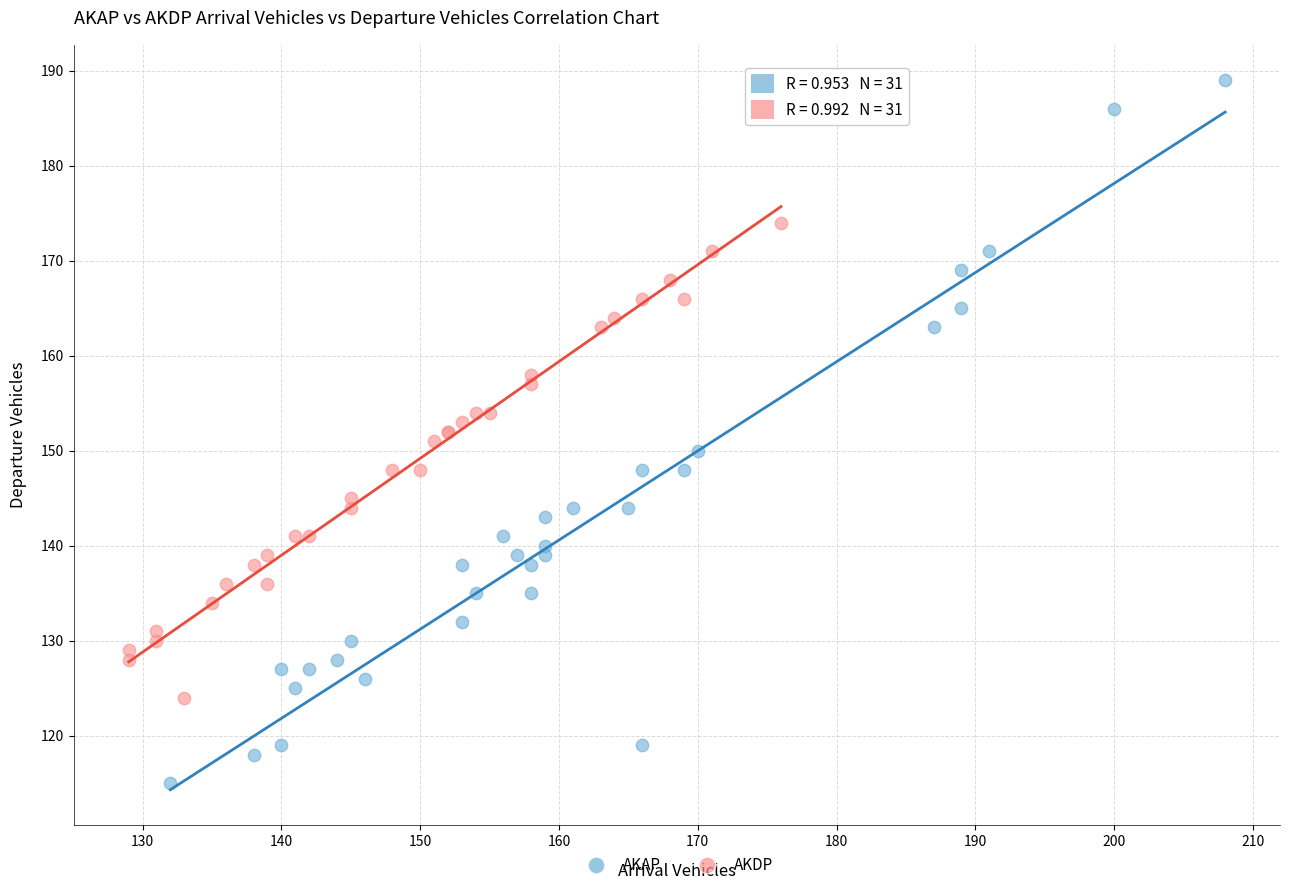

Which series reaches the maximum Y coordinate?

AKAP